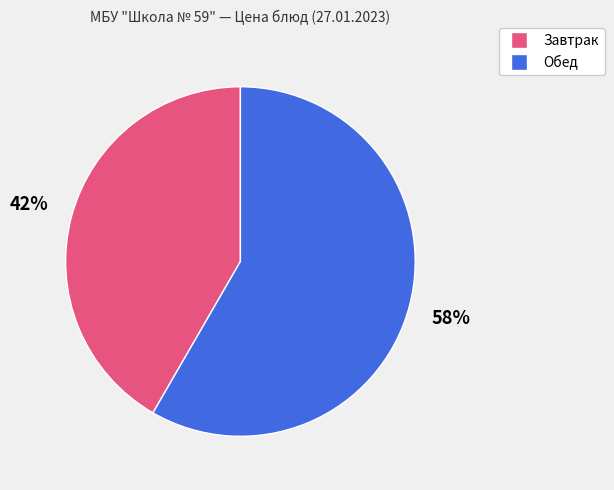

How many slices are in this pie chart?

2